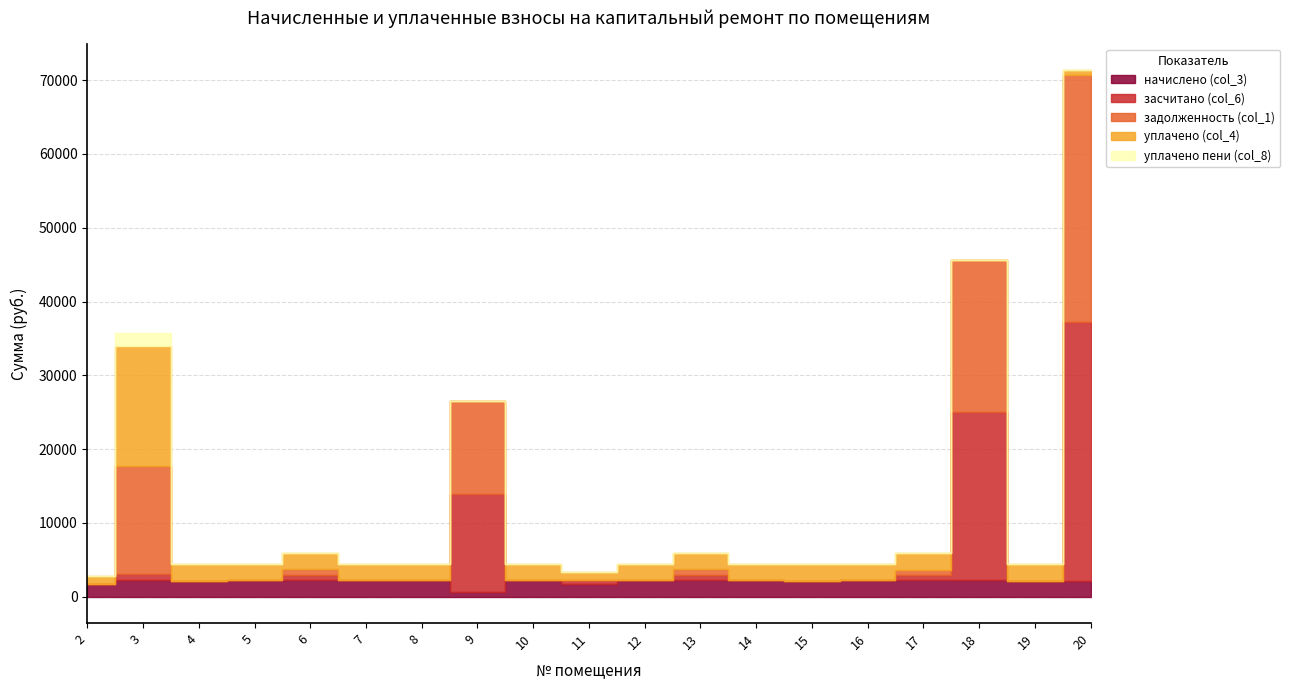

What is the difference between the highest and lowest values at 5?

2227.0